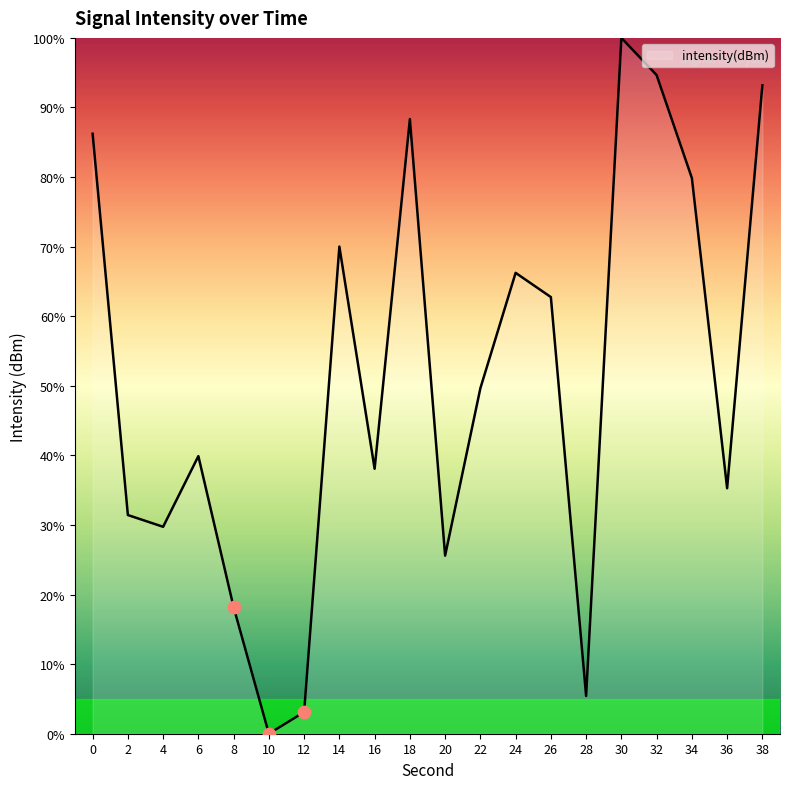

Between 6 and 20, which is larger?

6